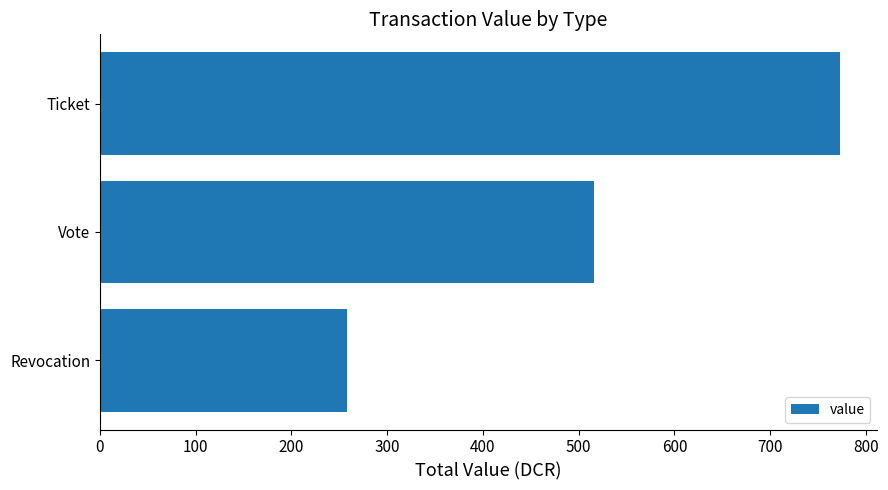

Count the number of data series in this chart.

1